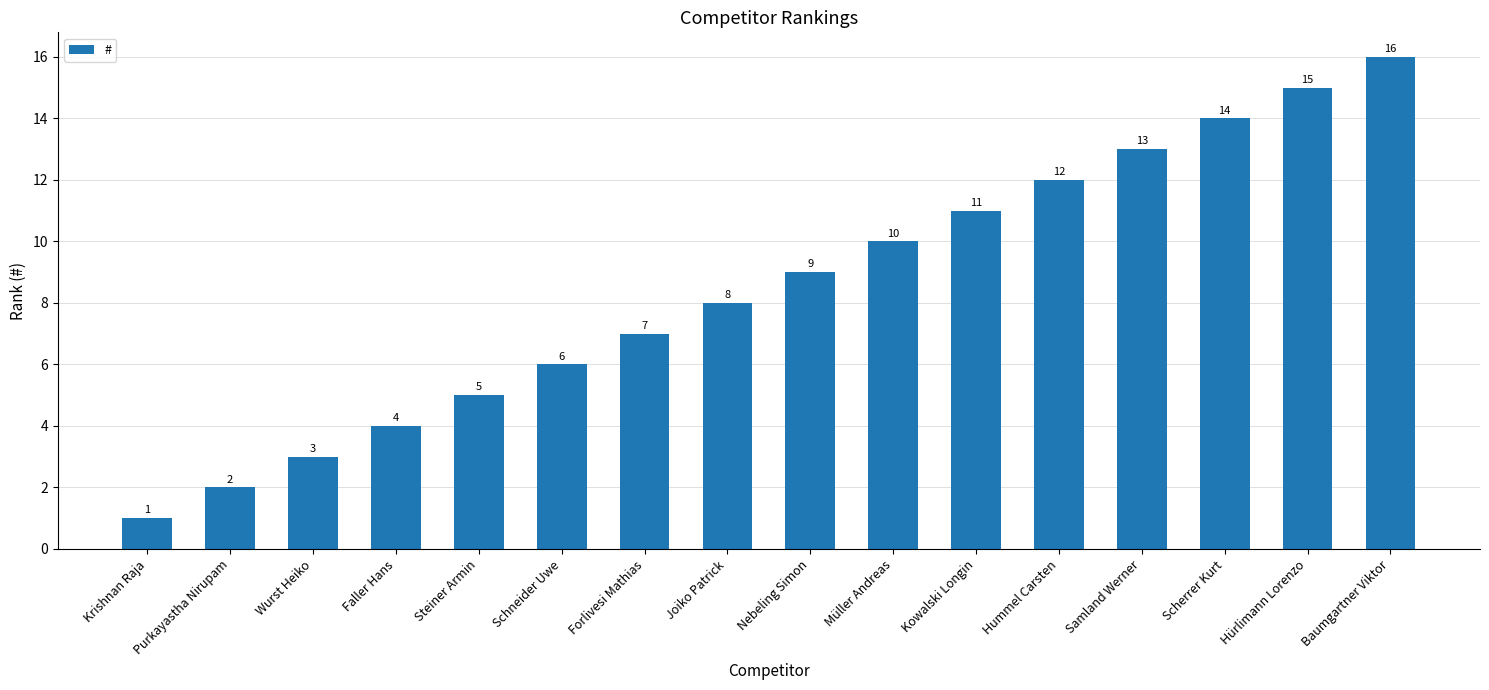

Does the chart contain stacked bars?

No